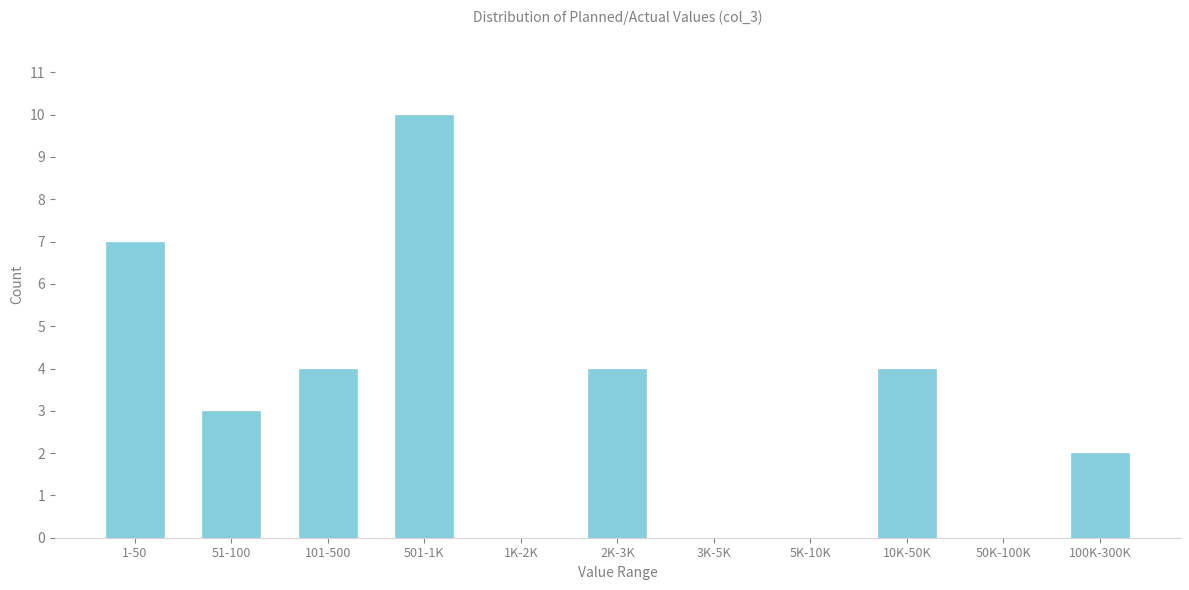

Reading right to left, transcribe all the data shown in this chart.

100K-300K=2	50K-100K=0	10K-50K=4	5K-10K=0	3K-5K=0	2K-3K=4	1K-2K=0	501-1K=10	101-500=4	51-100=3	1-50=7